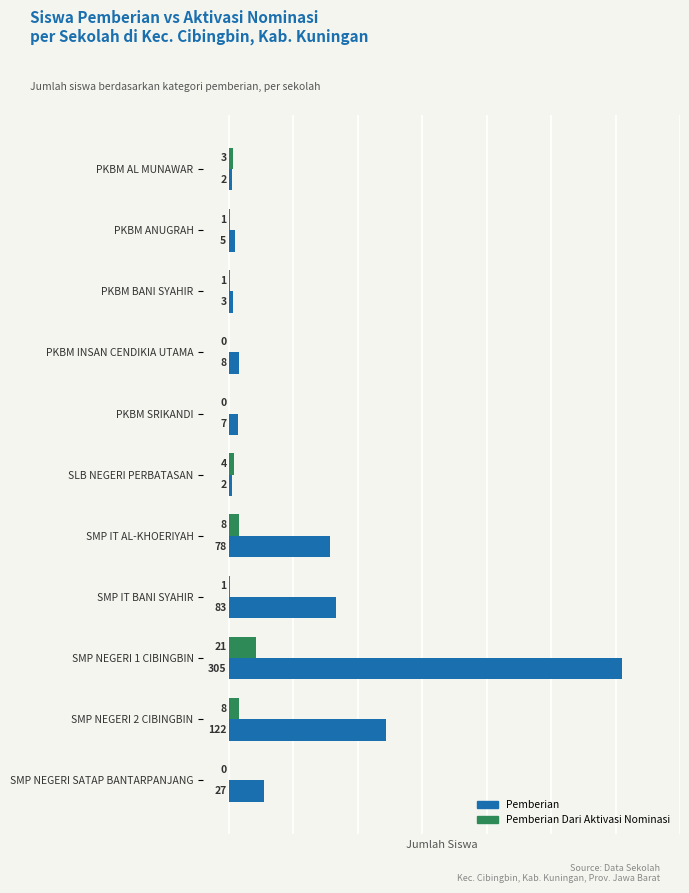

The value of Pemberian Dari Aktivasi Nominasi at SMP IT BANI SYAHIR is 1. True or false?

True